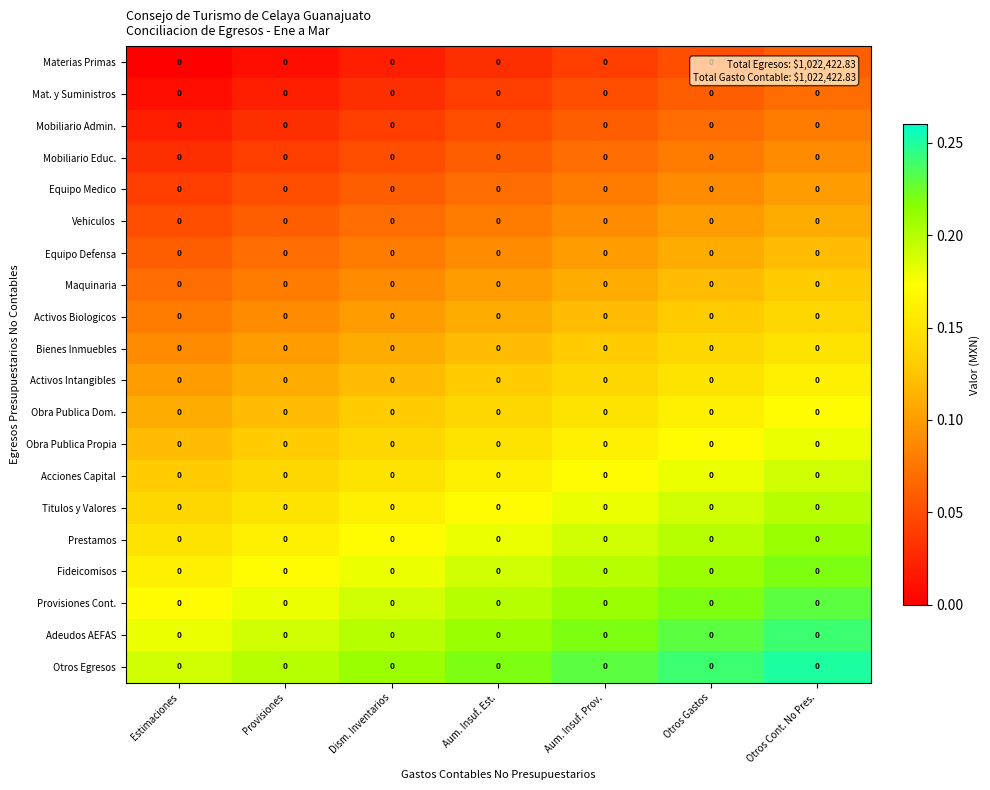

What is the spread (max minus min) of values at Aum. Insuf. Est.?

0.2